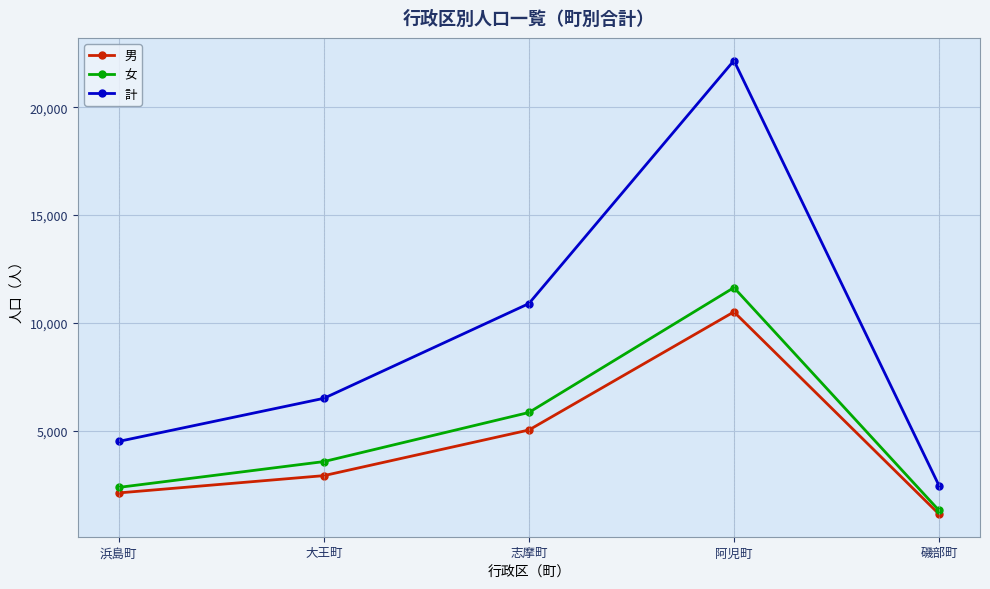

True or false: 男 and 計 cross at least once.

False